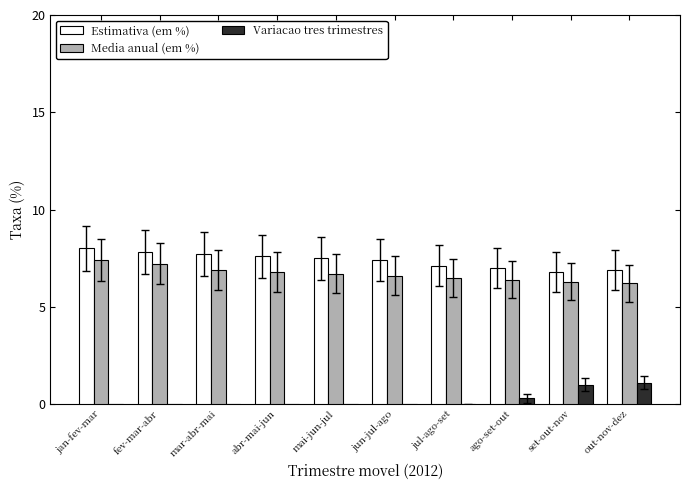

Reading left to right, what are all the values shown in this chart?

Estimativa (em %): 8.0	7.8	7.7	7.6	7.5	7.4	7.1	7.0	6.8	6.9
Media anual (em %): 7.4	7.2	6.9	6.8	6.7	6.6	6.5	6.4	6.3	6.2
Variacao tres trimestres: -0.4	-0.3	-0.3	-0.5	-0.6	-0.5	-0.2	0.3	1.0	1.1